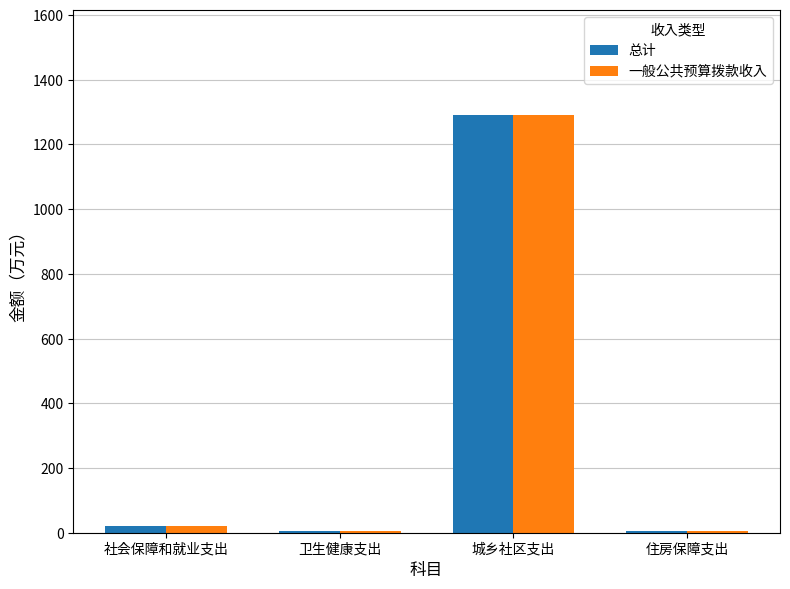

At which category is the sum across all series the highest?

城乡社区支出